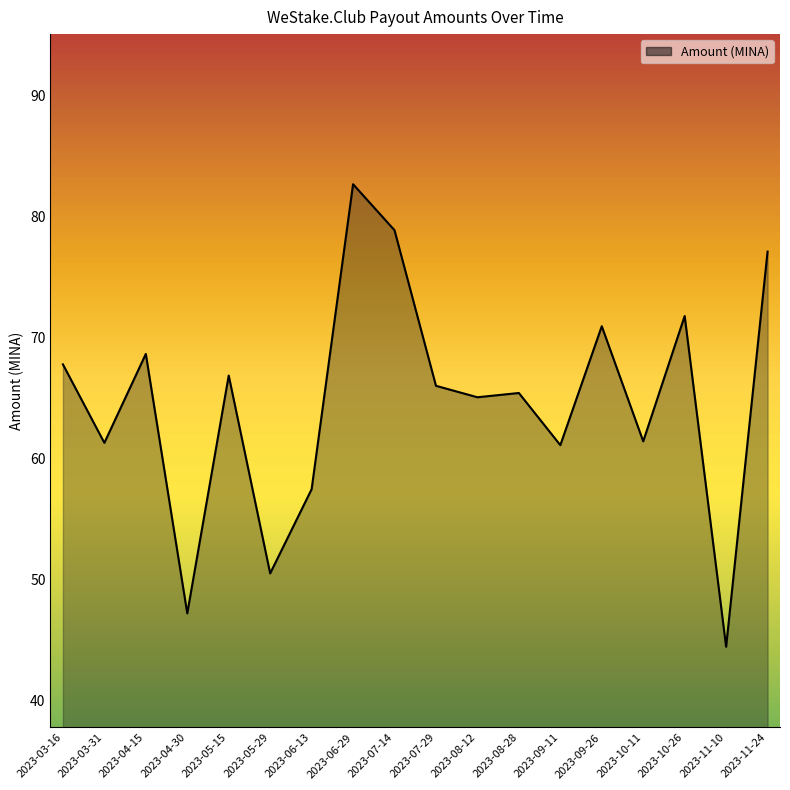

At which category does the data reach its first local valley?

2023-03-31